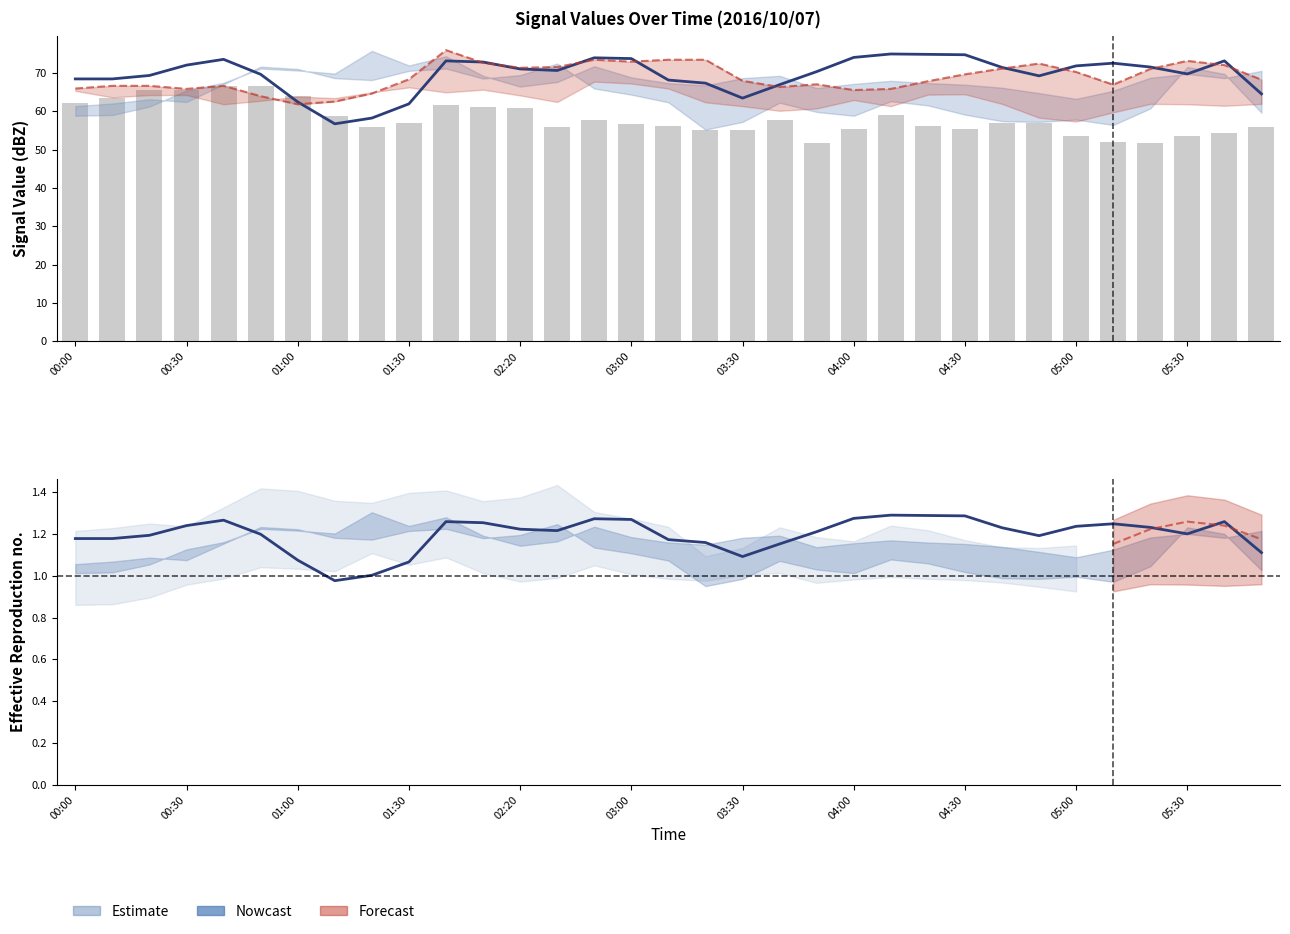

What is the label of the 24th bar from the left?

23